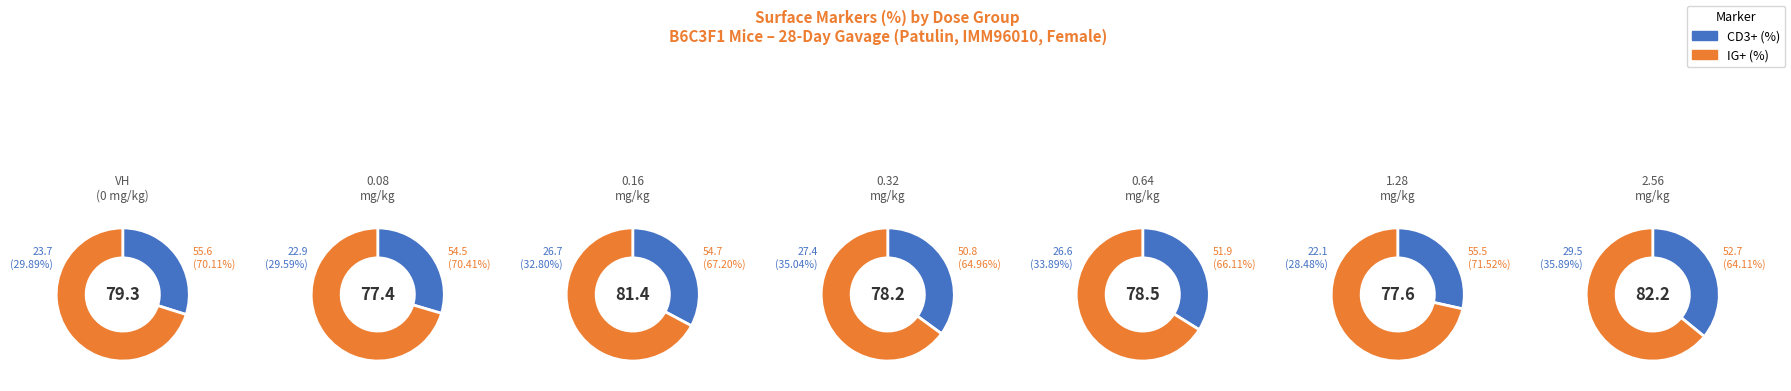

To the nearest percent, what is the combined percentage of 1.28 and 0.32?

28%